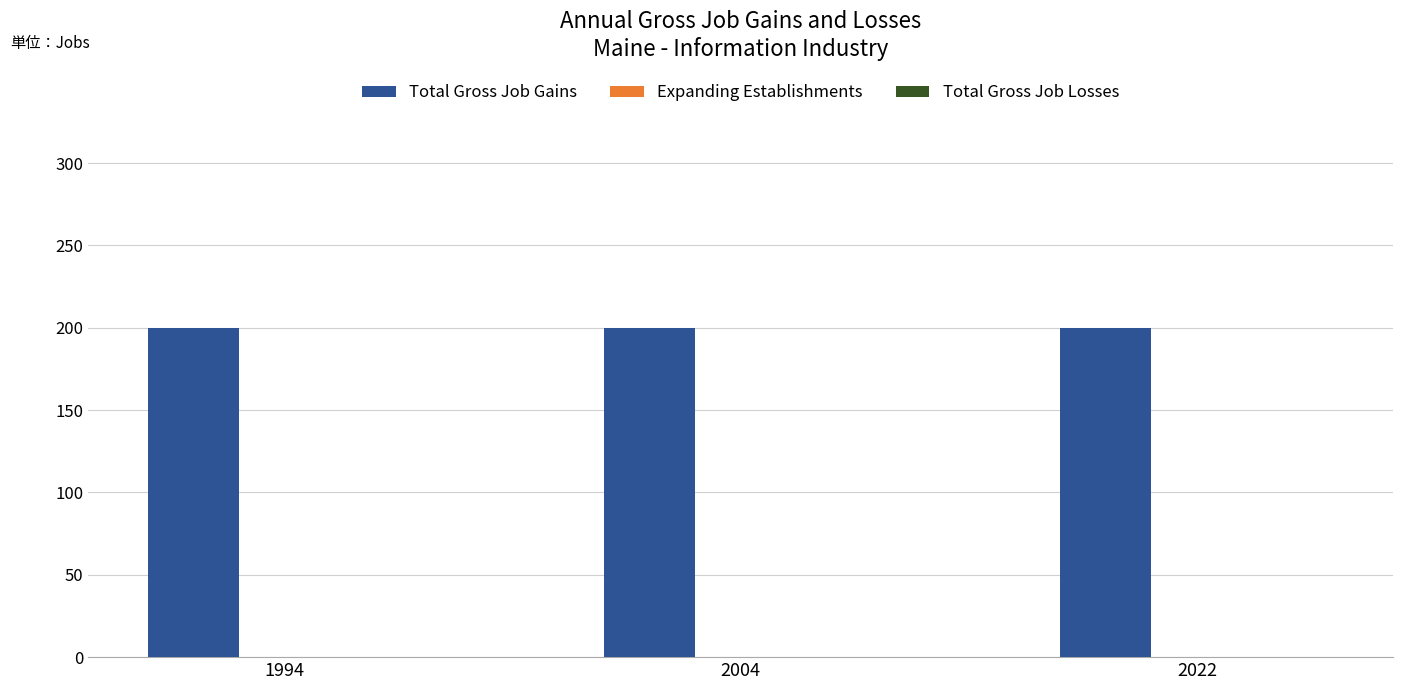

True or false: Expanding Establishments has a value of 0 at 2022.

True